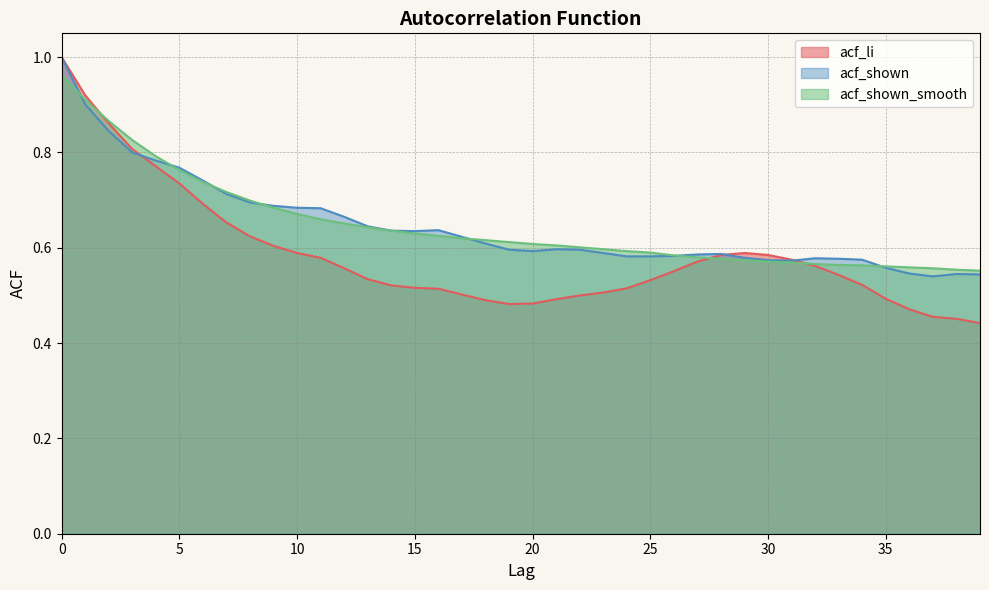

True or false: acf_li has more than 0 interior local peaks.

True